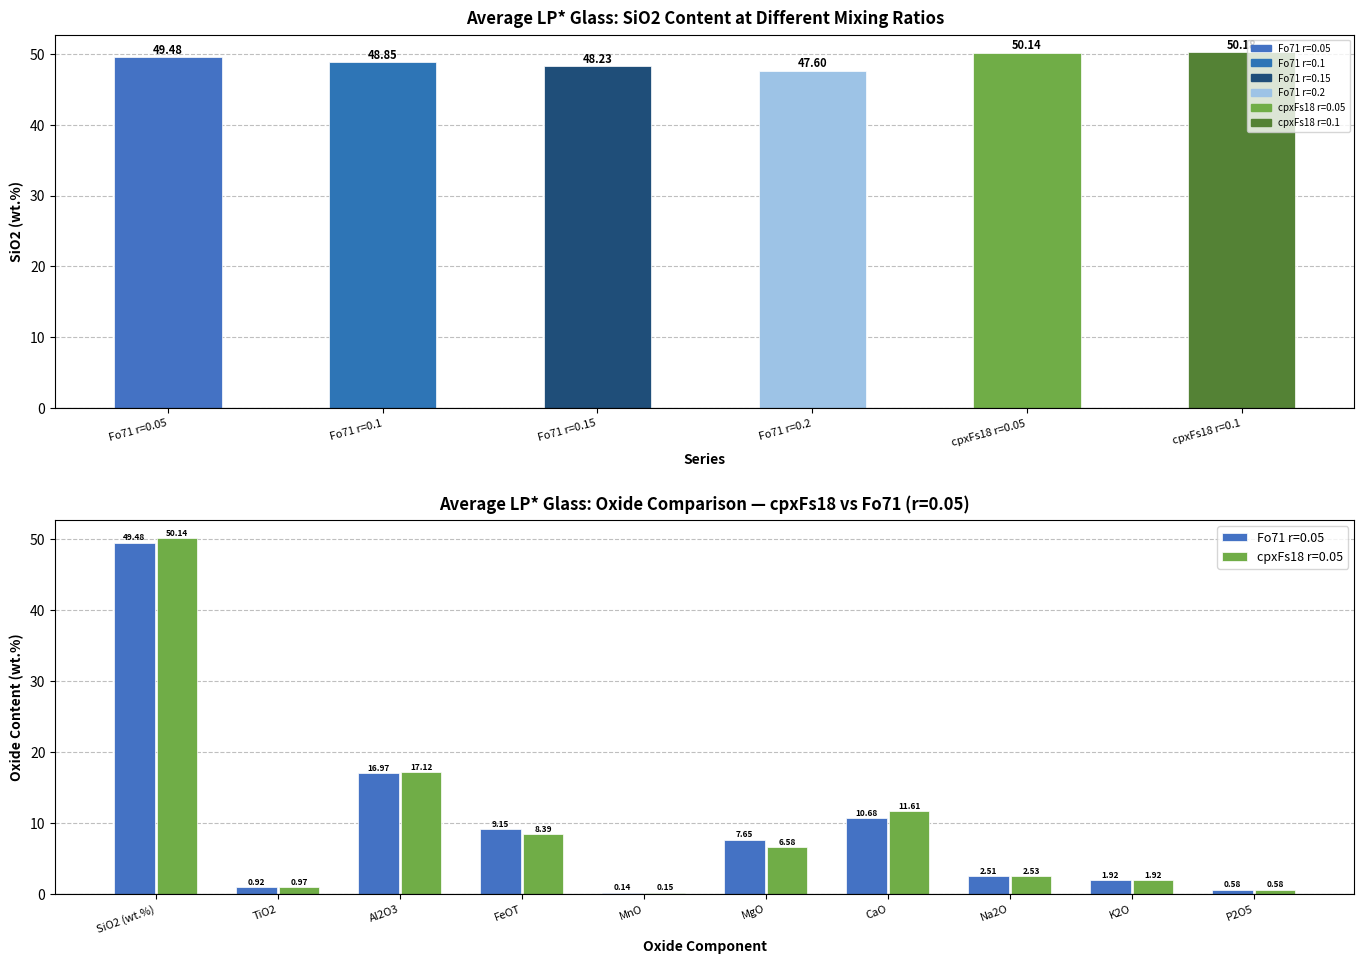

What is the sum of all cpxFs18 r=0.05 values?

100.0